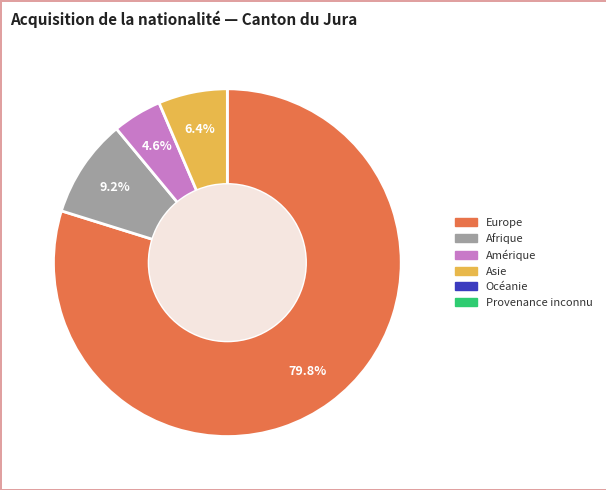

Is there any slice that represents more than half of the pie?

Yes